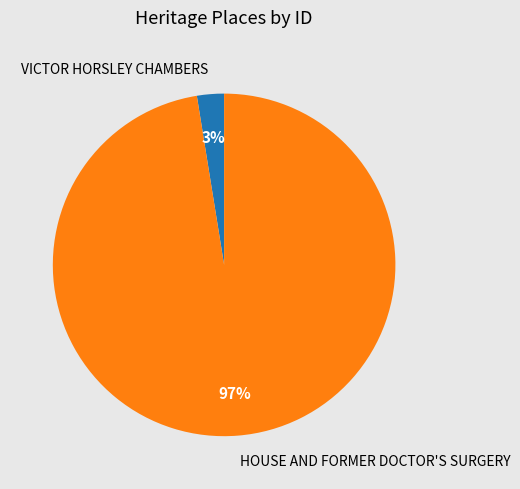

The HOUSE AND FORMER DOCTOR'S SURGERY slice represents 83% of the pie. True or false?

False